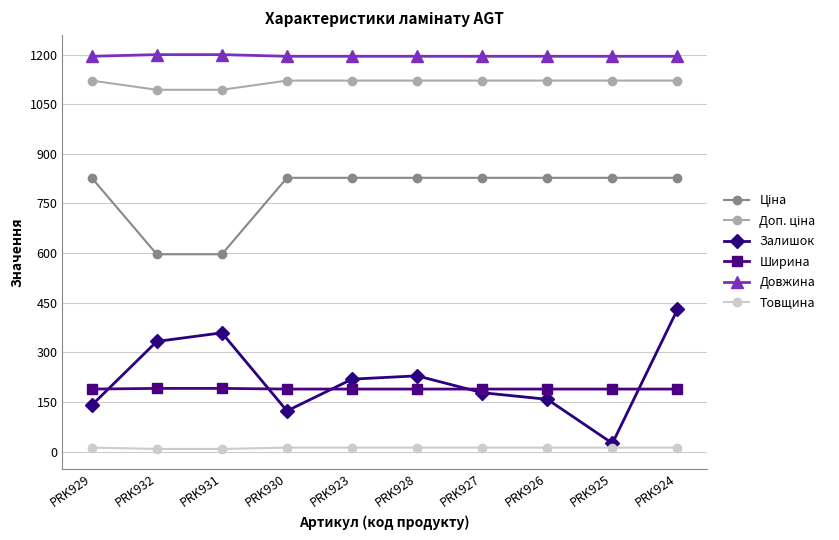

The Товщина series shows 8.0 at PRK931. True or false?

True